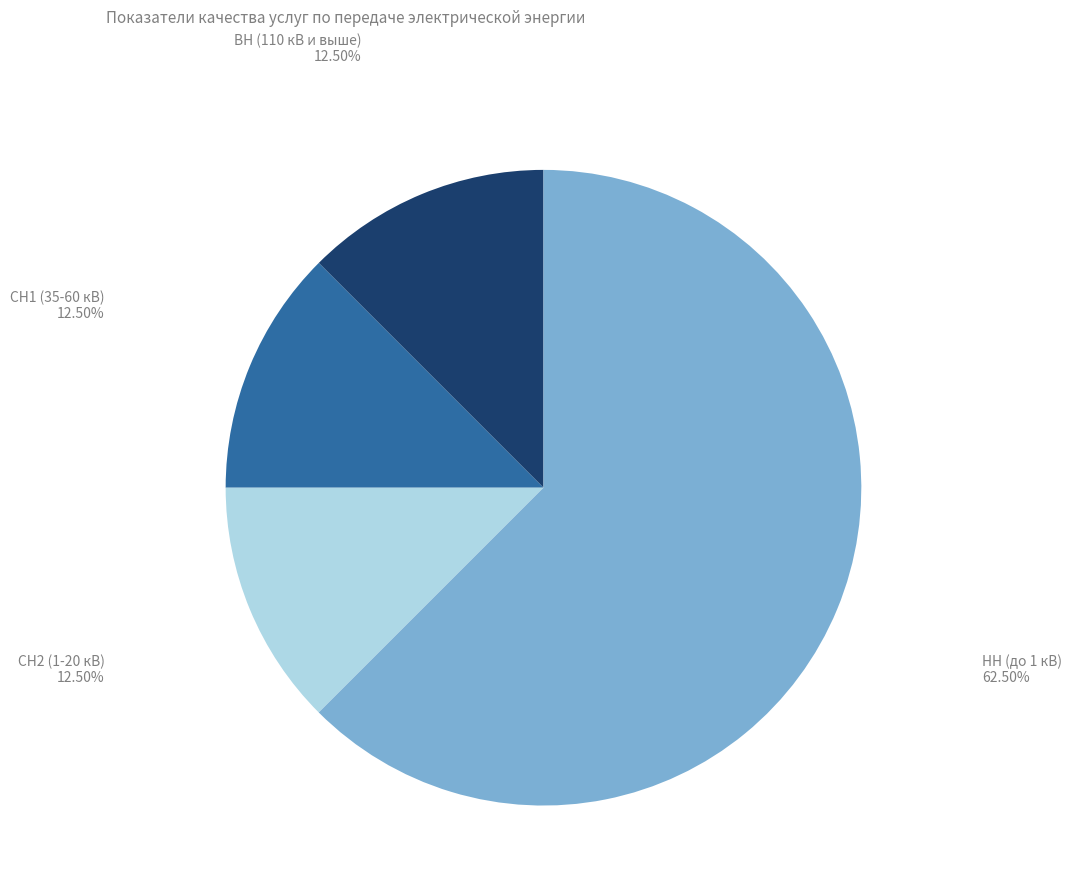

The СН2 (1-20 кВ) slice represents 1% of the pie. True or false?

False